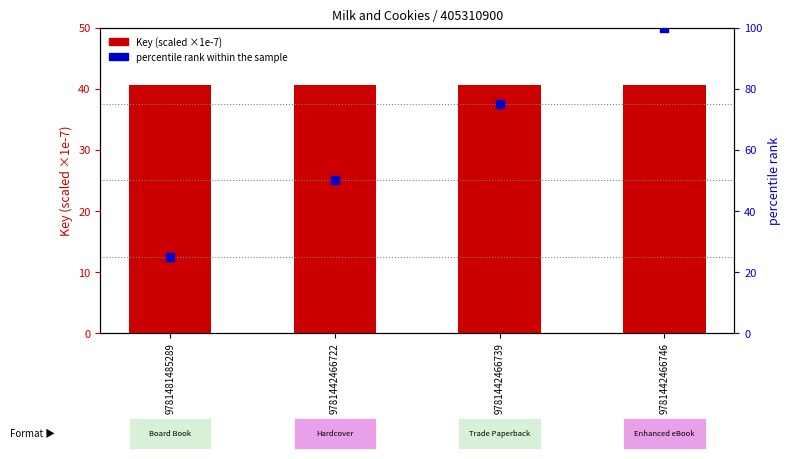

At which category is the sum across all series the highest?

9781442466746